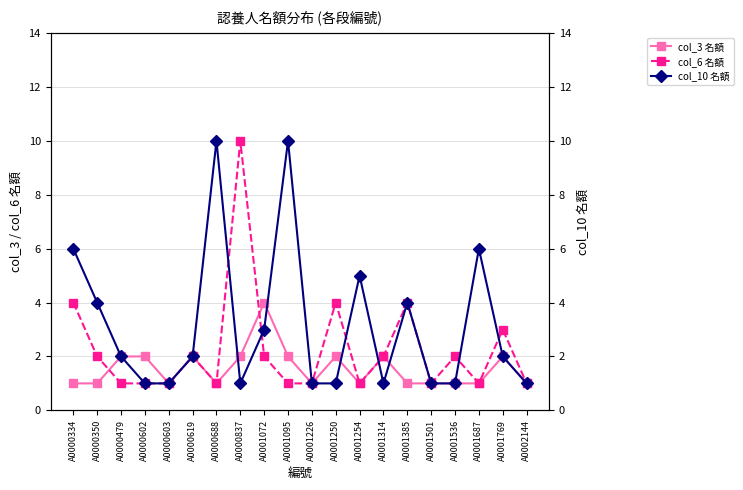

Does the chart display data point markers on the line(s)?

Yes